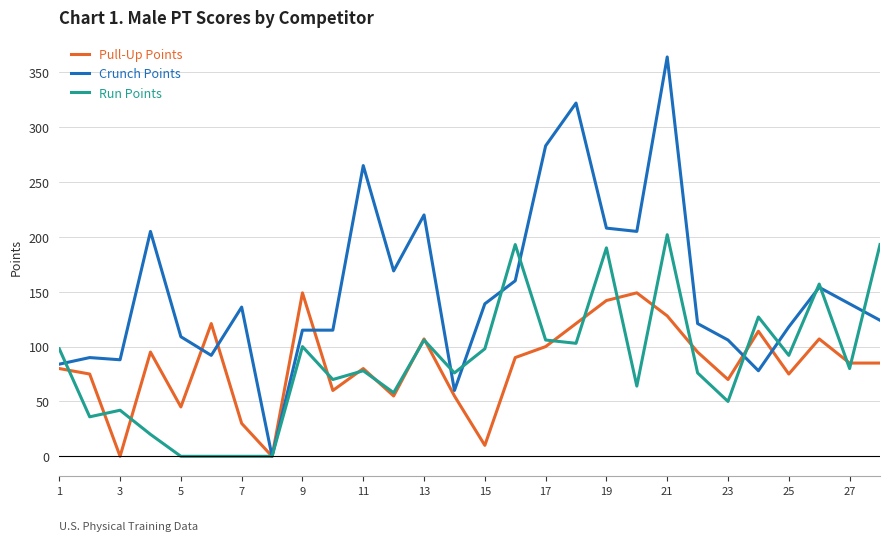

List the series in order of their peak value, highest first.

Crunch Points, Run Points, Pull-Up Points